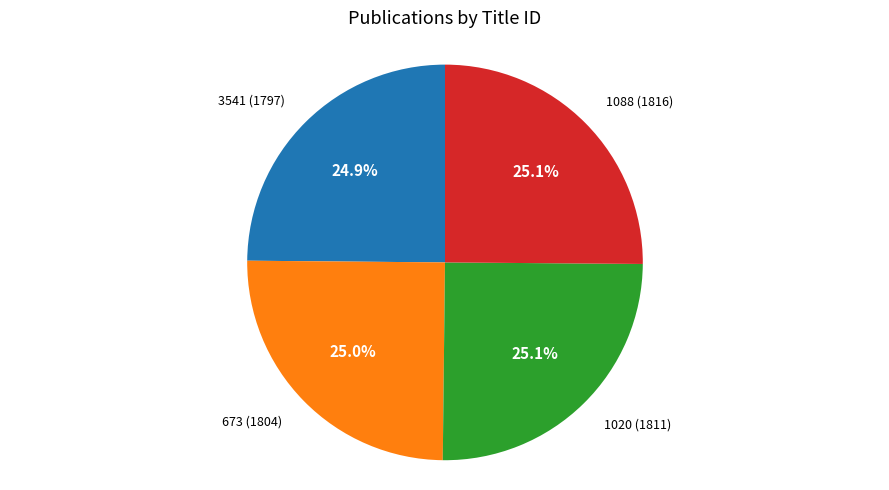

Is there a majority slice in this chart?

No